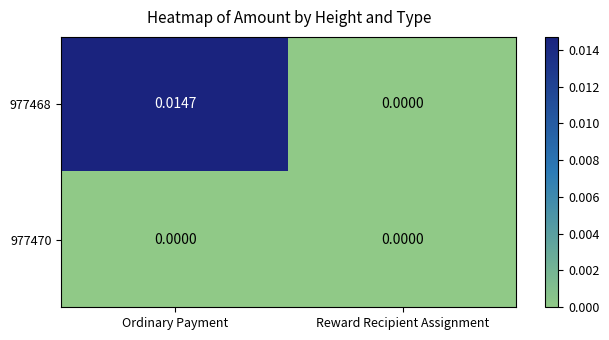

List the series in order of their peak value, lowest first.

977470, 977468